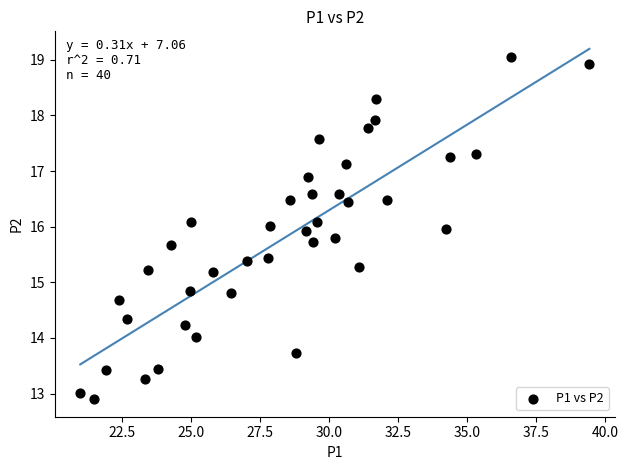

What is the range of X values (max minus min)?

18.4